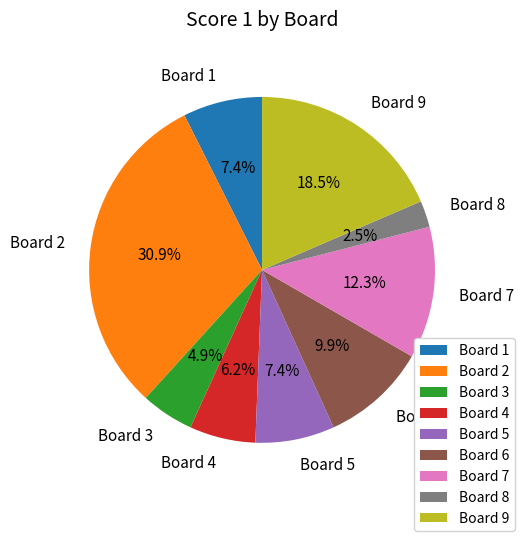

What is the ratio of the value at Board 8 to the value at Board 2?

0.1